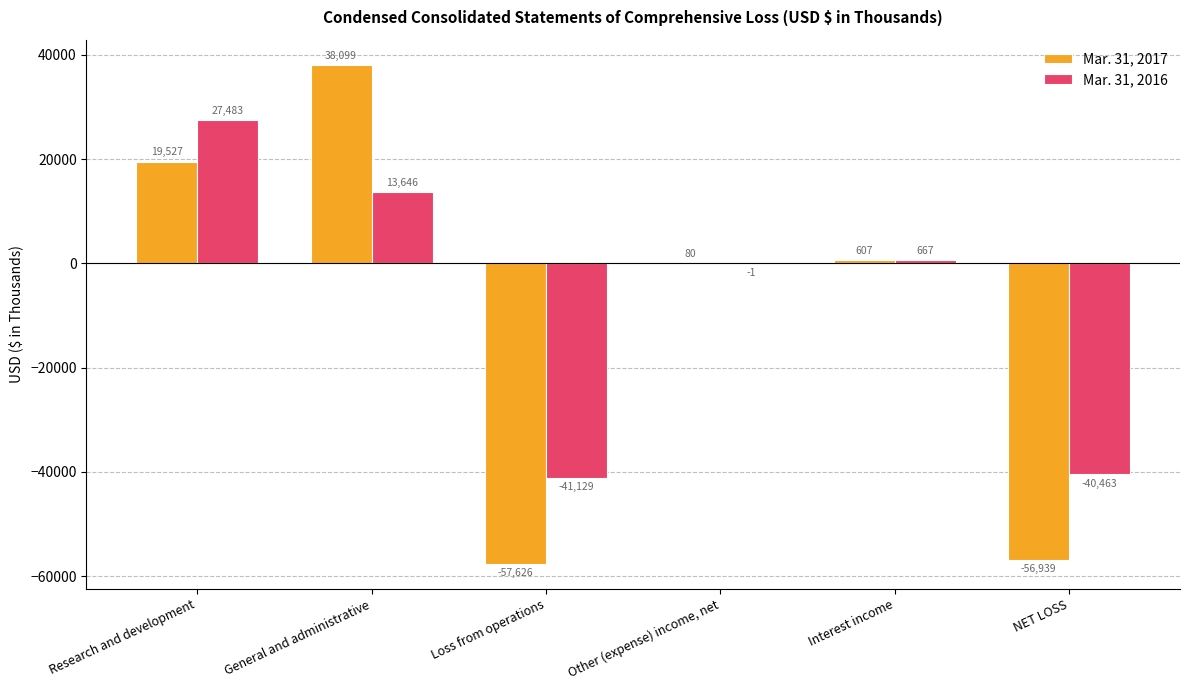

What is the highest value of the Mar. 31, 2016 series?

27483